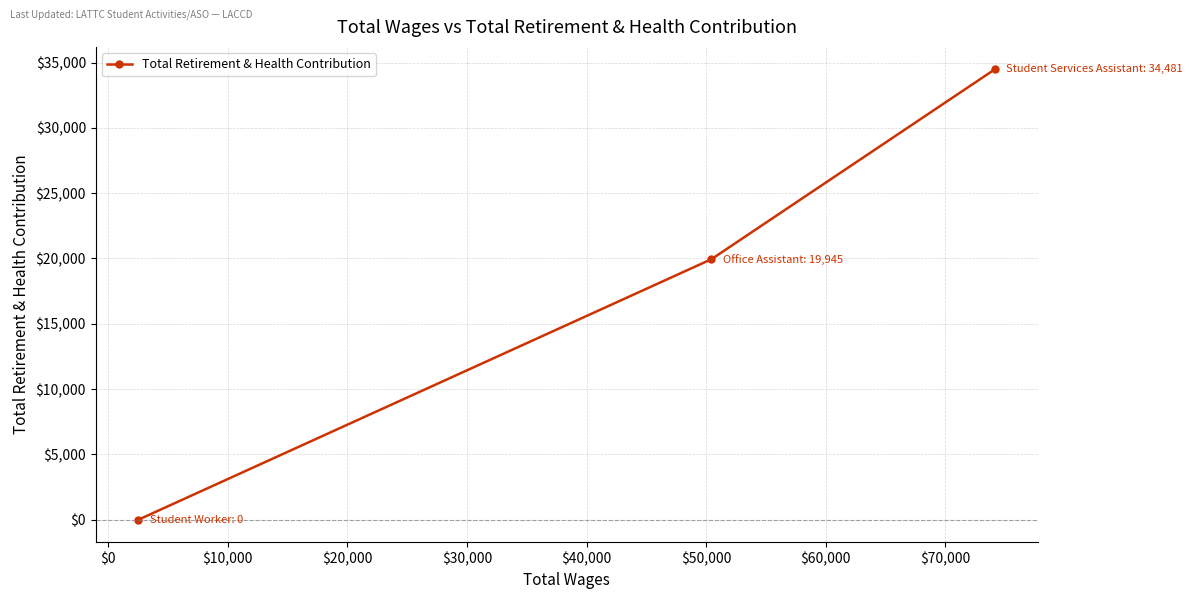

What is the sum of all values?

54426